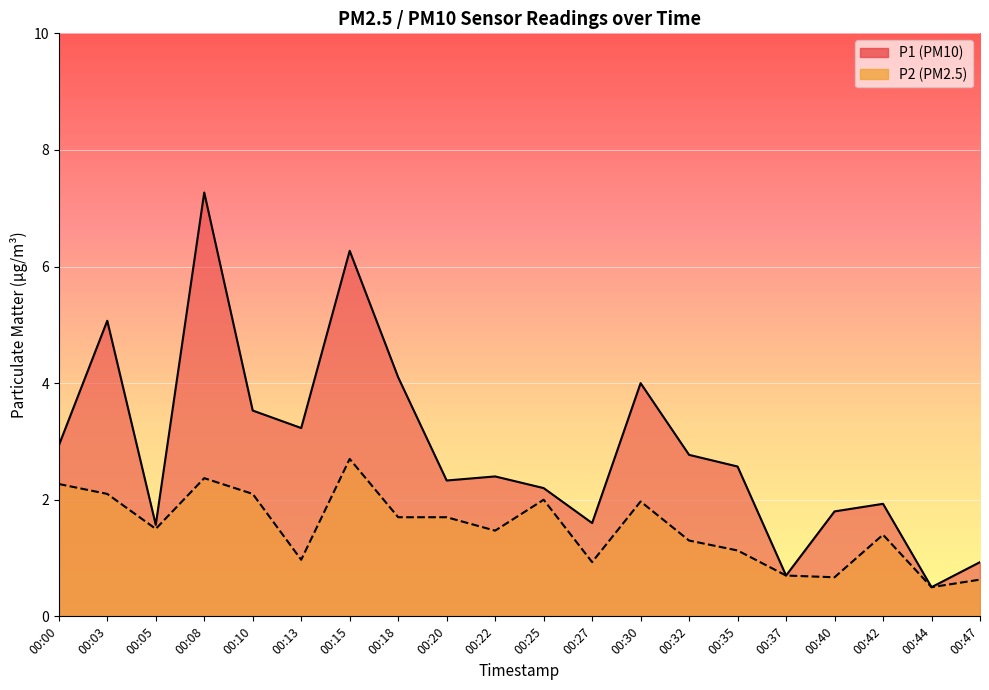

Rank the series by their maximum value, from highest to lowest.

P1, P2